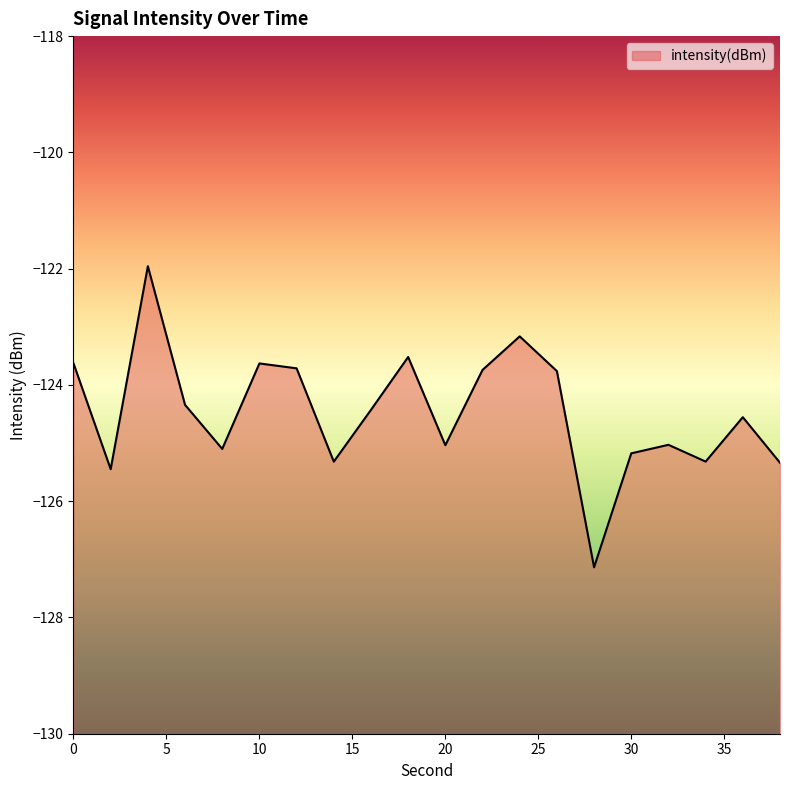

At which category does the data reach its first local valley?

2